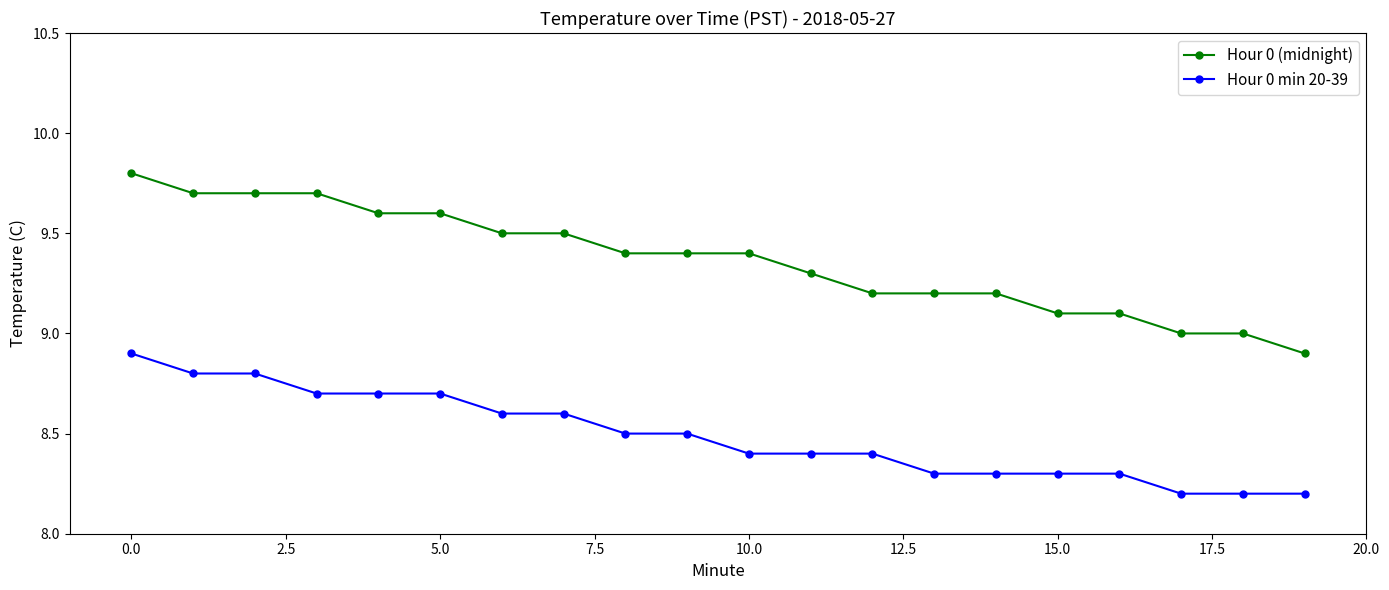

True or false: Hour 0 (midnight) and Hour 0 min 20-39 cross at least once.

False